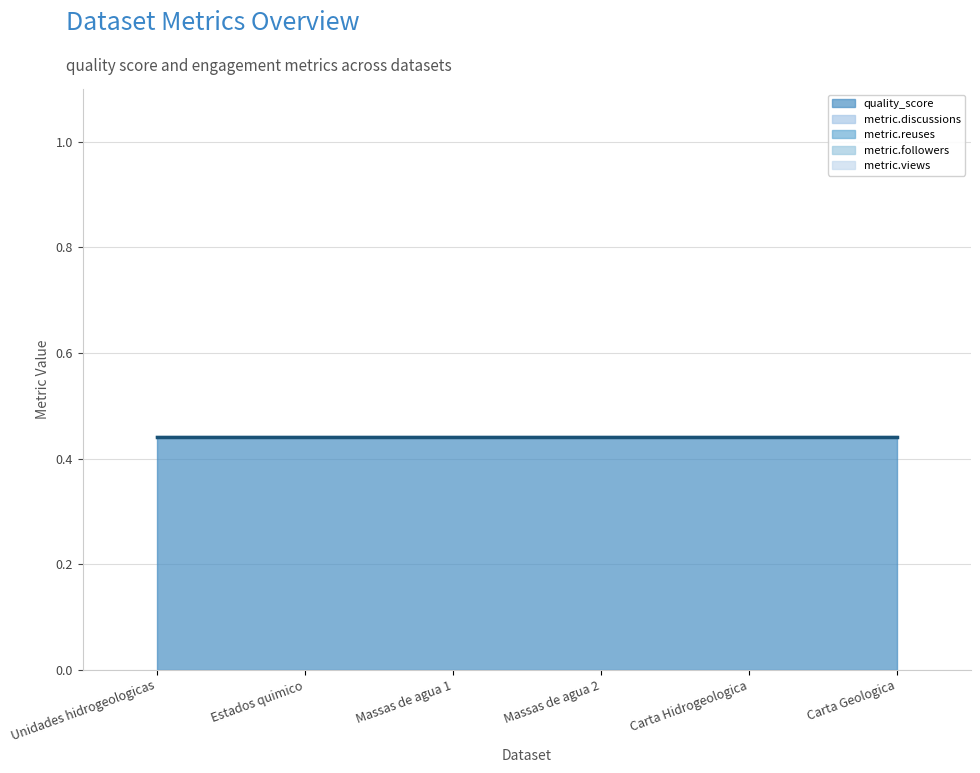

Which category has the lowest value across all series?

Unidades hidrogeologicas